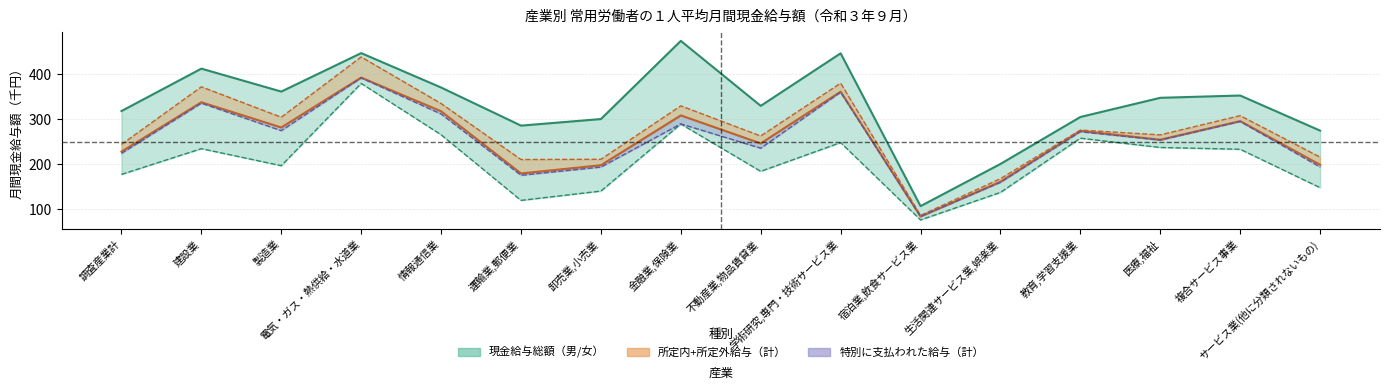

What is the sum of all 現金給与総額(女) values?

3322.9